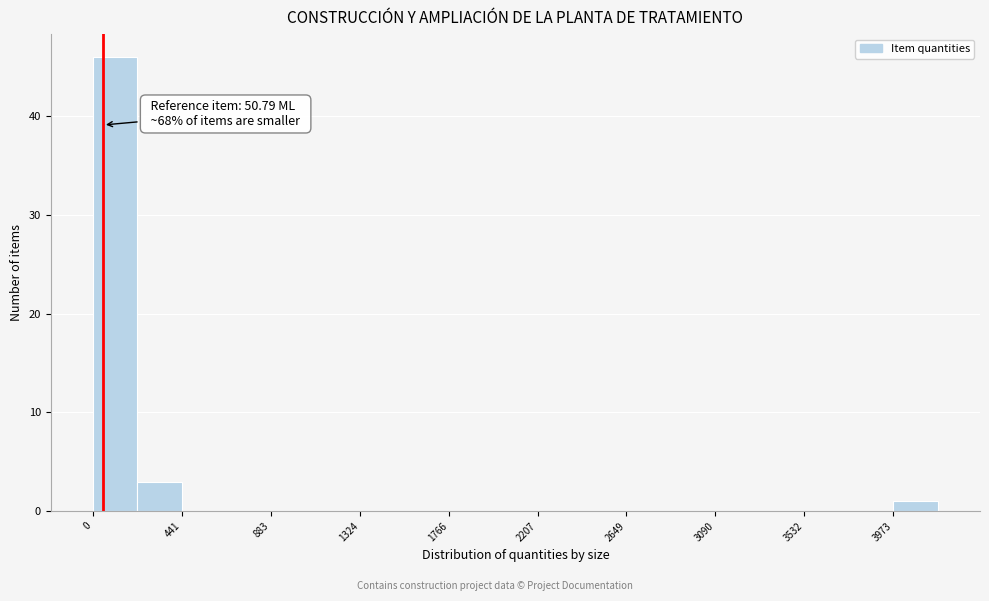

Over which range of the x-axis is the bar tallest?

0 to 200